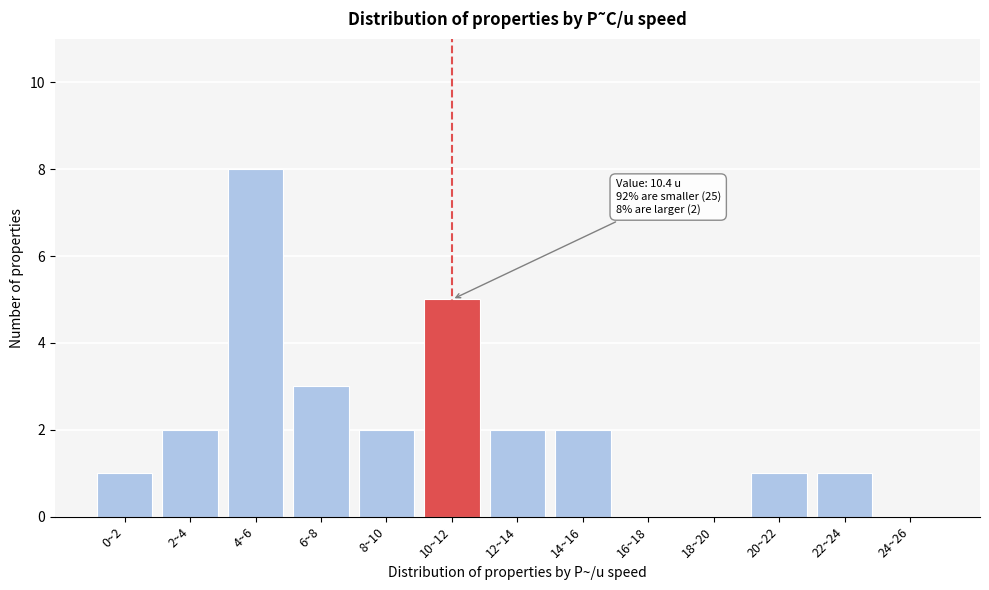

Reading left to right, extract all data points from this chart.

0~2=1	2~4=2	4~6=8	6~8=3	8~10=2	10~12=5	12~14=2	14~16=2	16~18=0	18~20=0	20~22=1	22~24=1	24~26=0